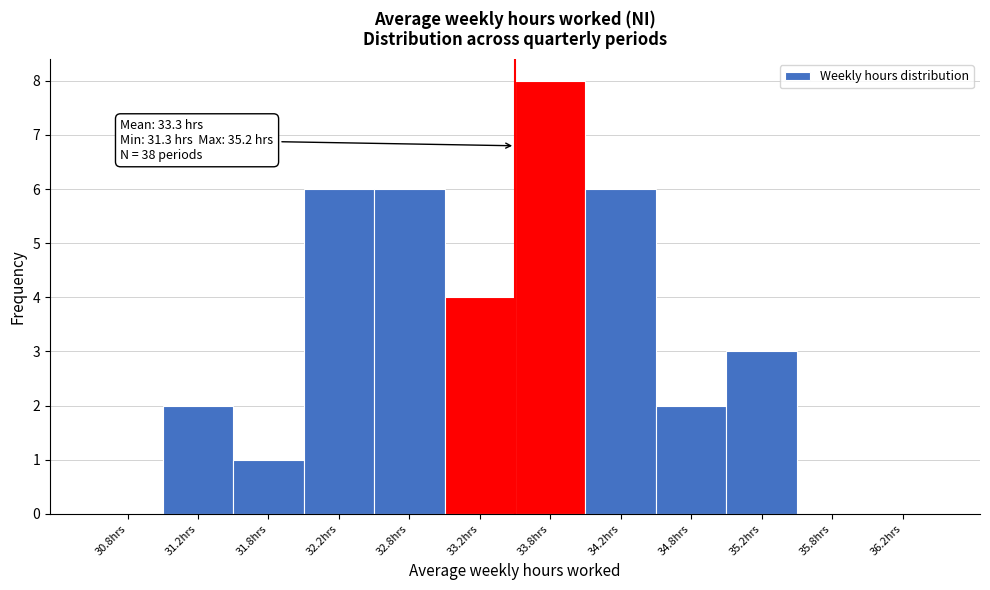

Which range on the x-axis has the tallest bar?

33.5 to 34.0